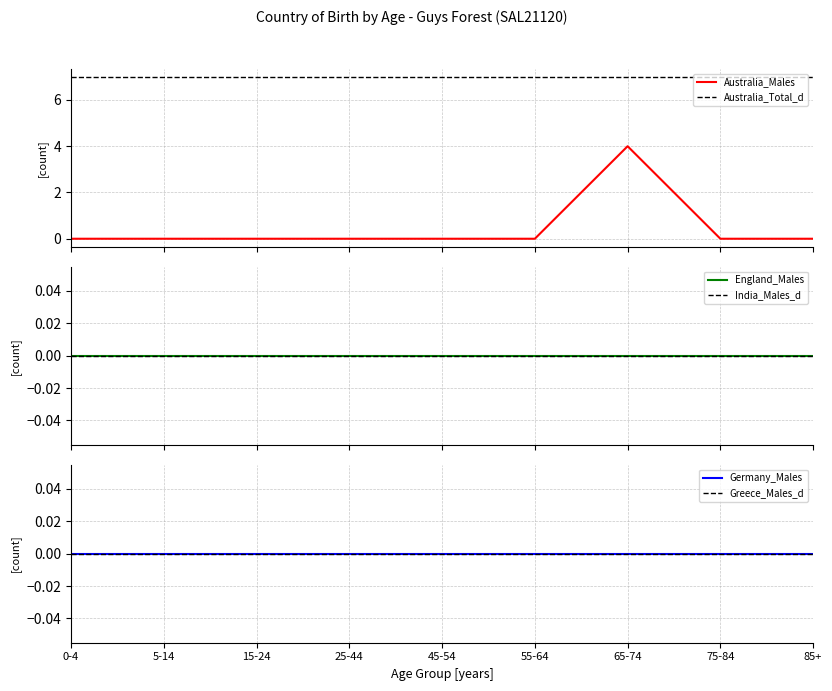

What position from the left is 0-4?

1